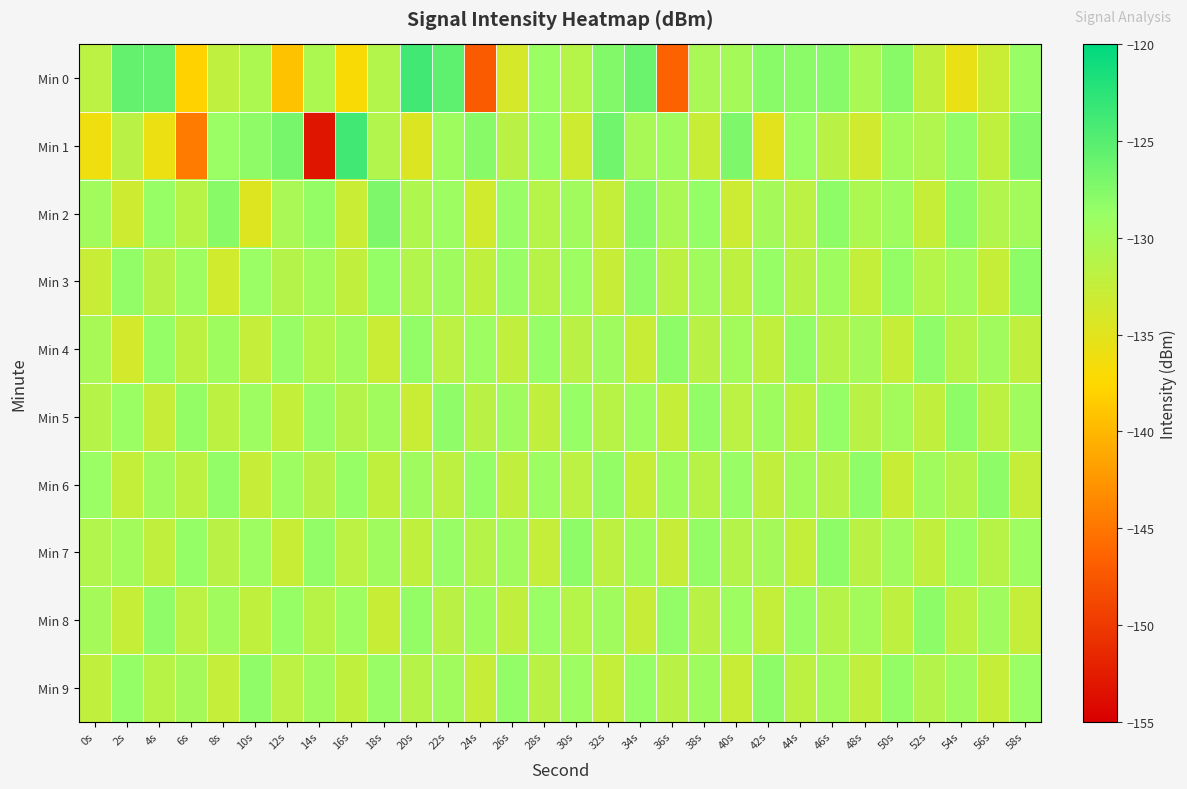

How many data points does each series have?

30